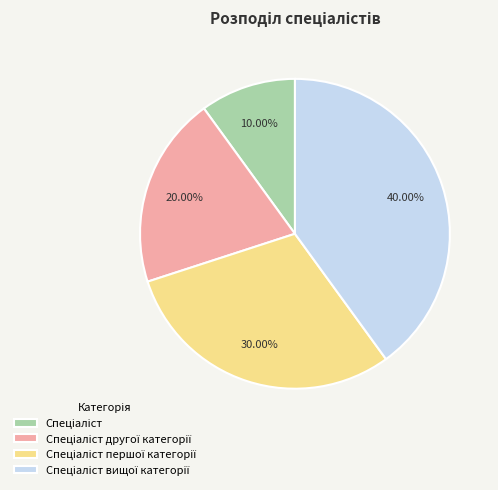

Does any single category account for the majority?

No